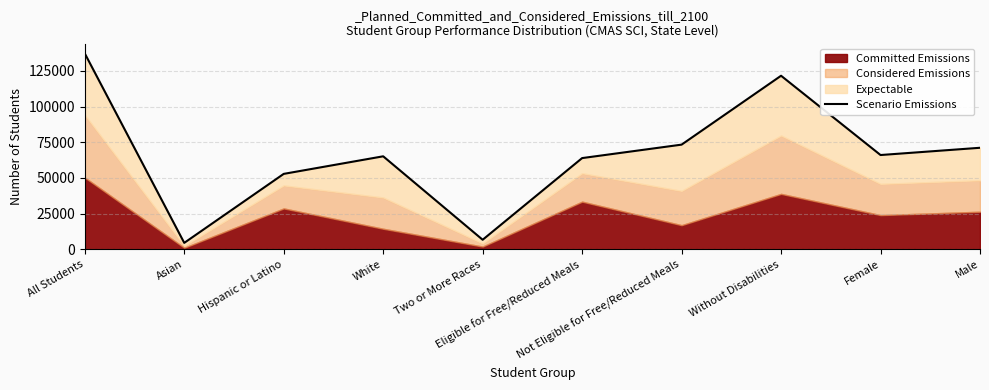

Rank the categories by value from highest to lowest.

All Students, Without Disabilities, Not Eligible for Free/Reduced Meals, Male, Female, White, Eligible for Free/Reduced Meals, Hispanic or Latino, Two or More Races, Asian